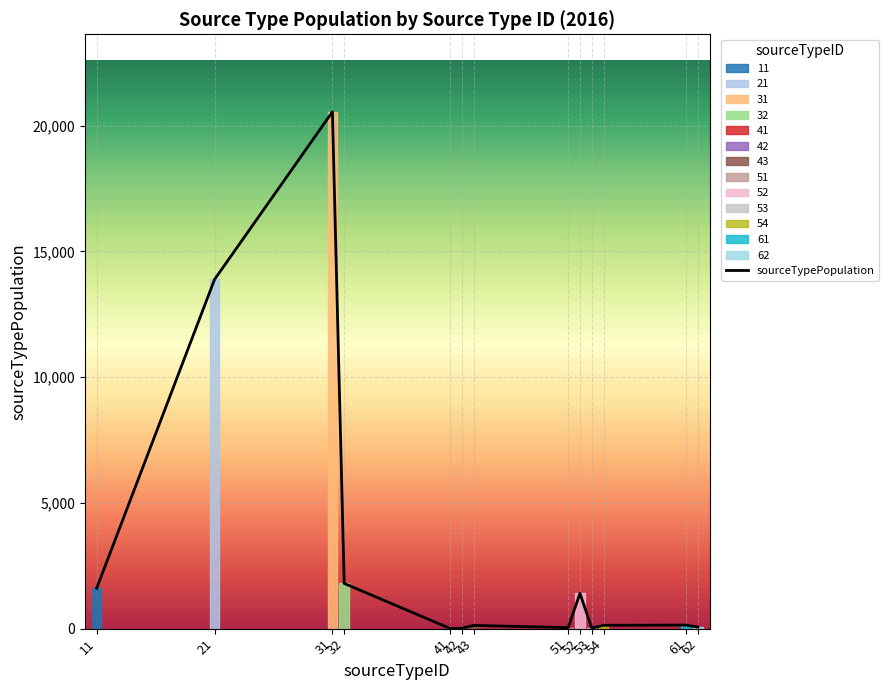

Reading left to right, extract all data points from this chart.

1608.6	13880.5	20545.3	1795.8	3.2	17.9	128.3	39.1	1402.4	23.1	132.5	140.9	61.0